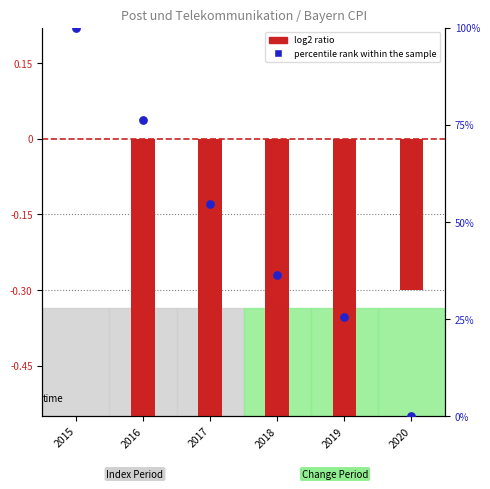

Which series reaches the maximum Y coordinate?

percentile rank within the sample